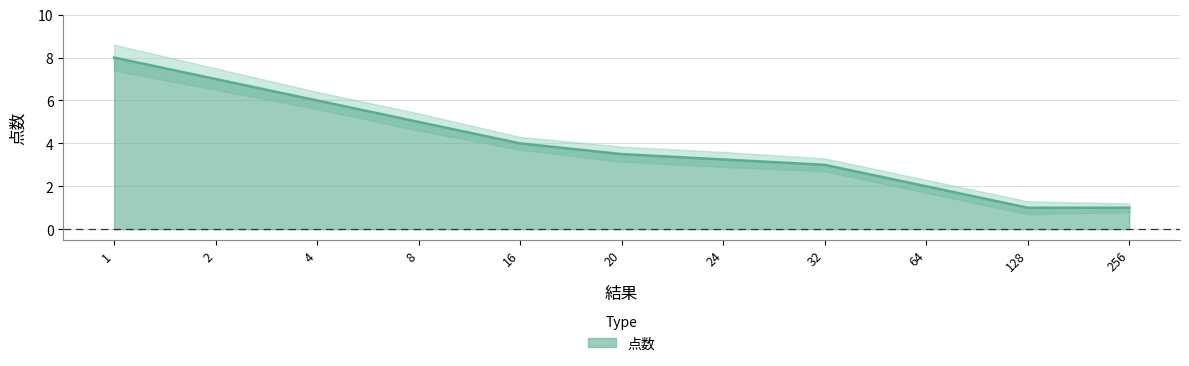

Which category has the lowest value across all series?

128